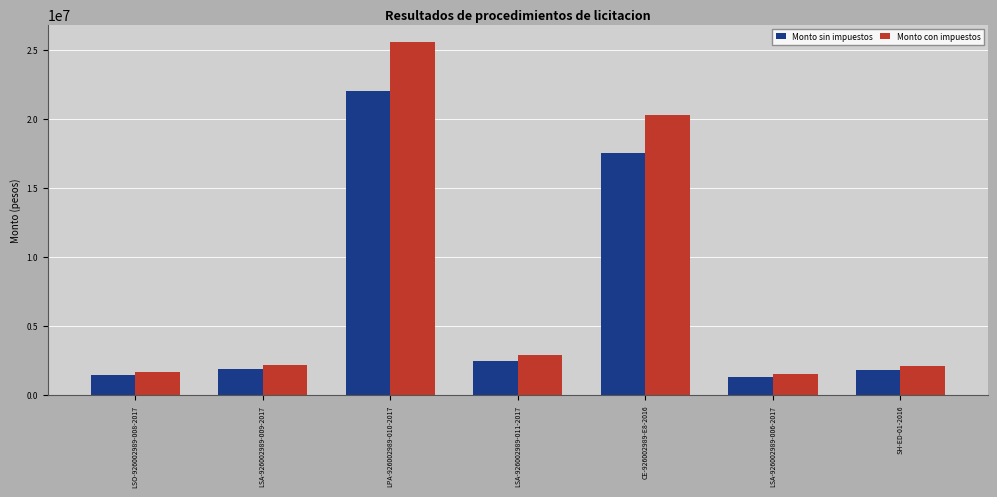

At how many categories does at least one series exceed 14558996?

2